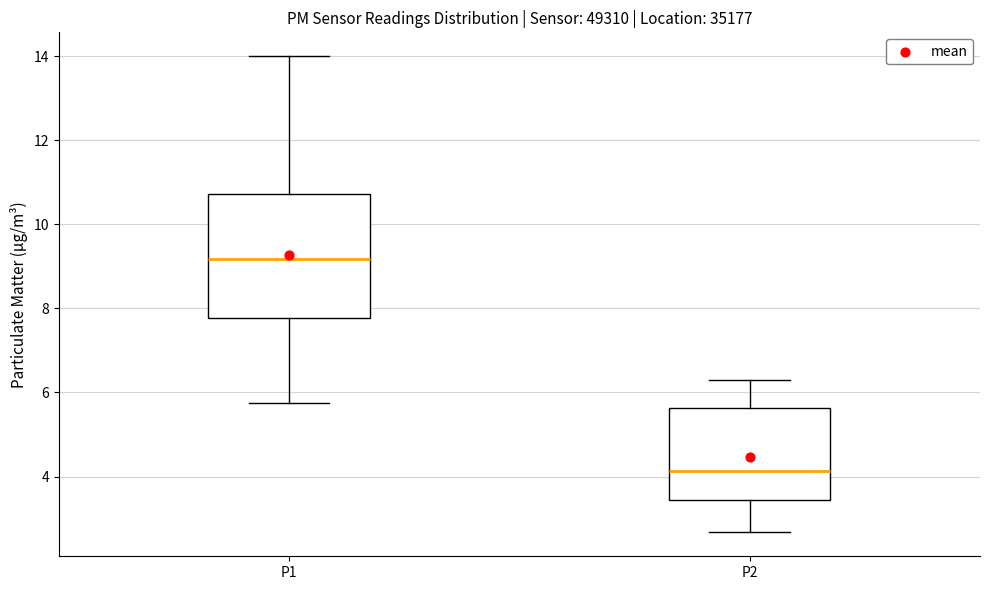

Which box is the tallest, from its lower edge to its upper edge?

P1